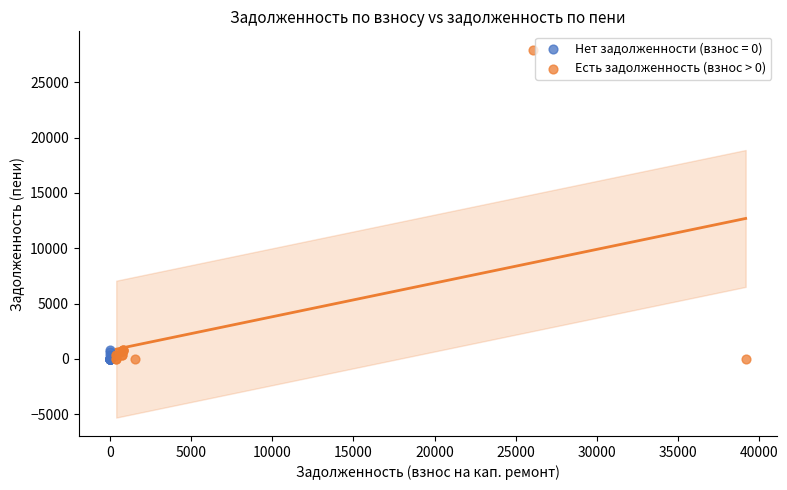

Which series has the widest spread of Y values?

Есть задолженность (взнос > 0)